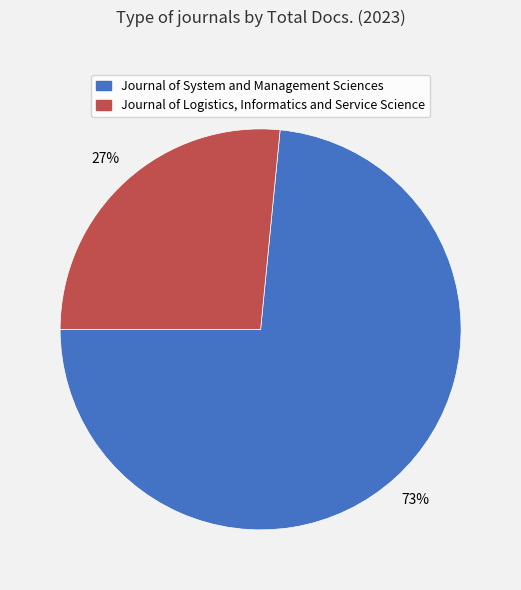

To the nearest percent, what is the average slice percentage?

50%